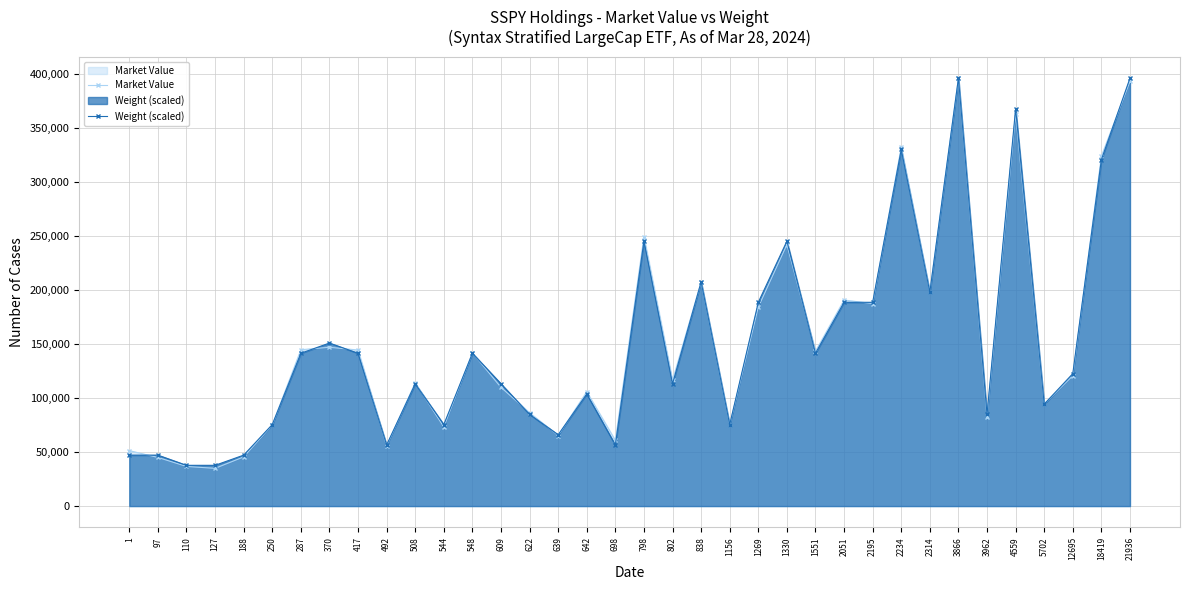

Between 492 and 508, which is larger?

508